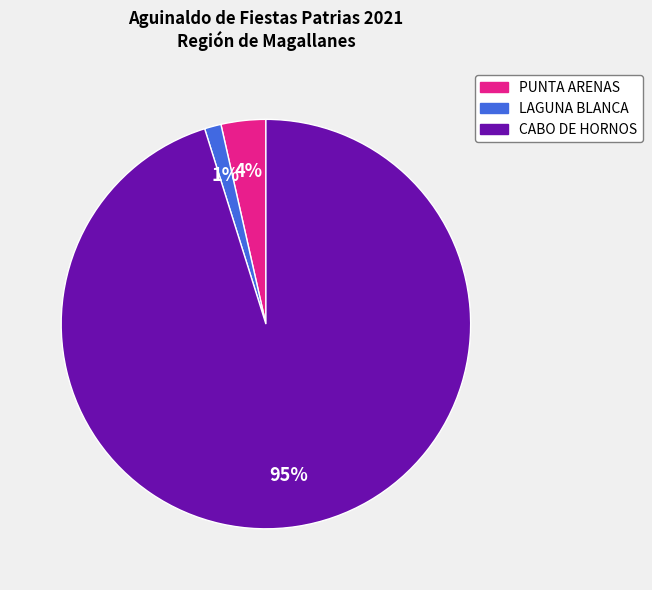

Rank the categories by value from lowest to highest.

LAGUNA BLANCA, PUNTA ARENAS, CABO DE HORNOS